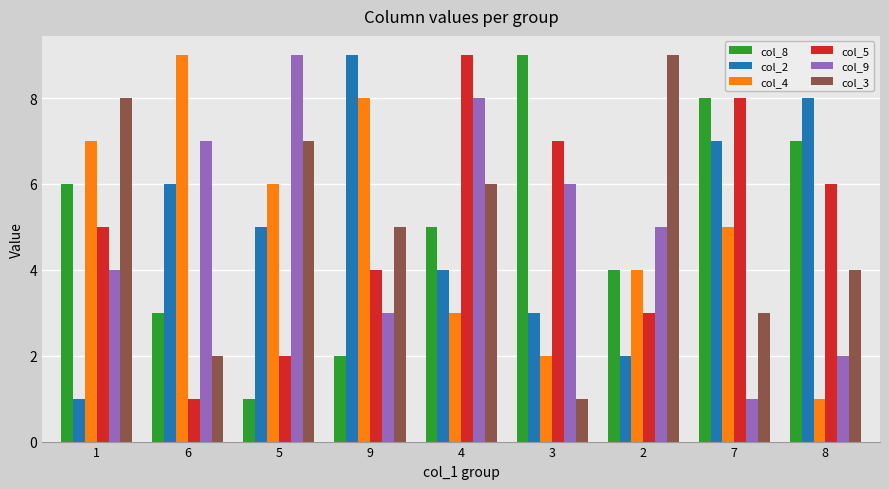

What is the total value across all series at 3?

28